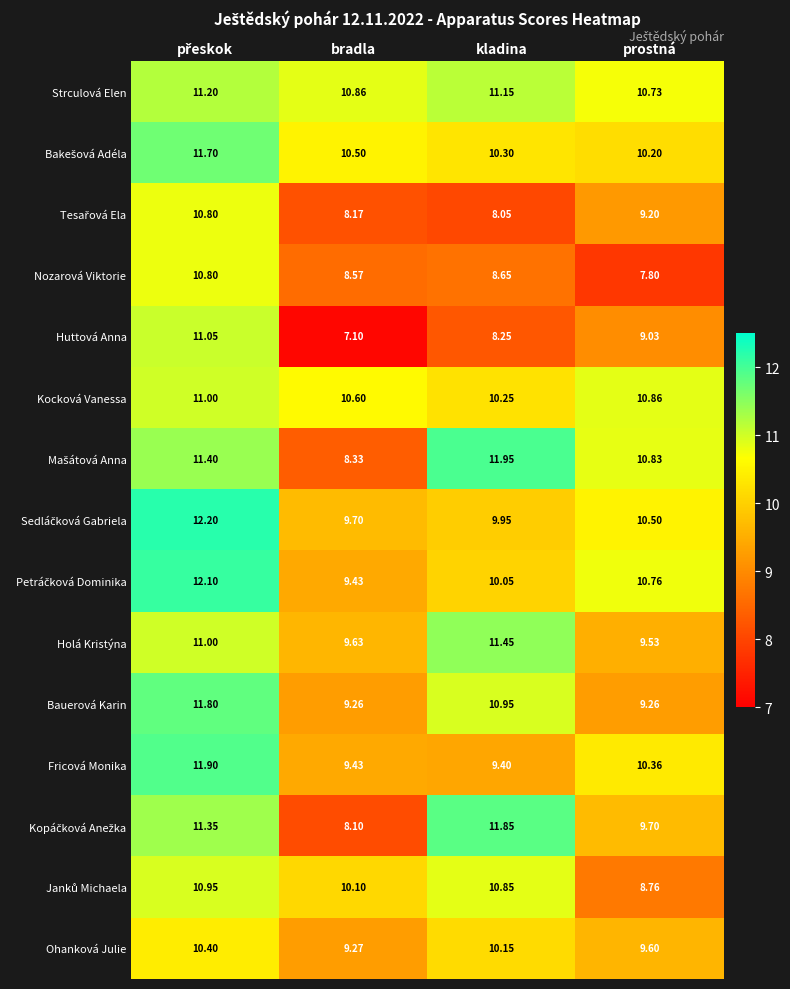

Which series has the largest total across all categories?

Strculová Elen